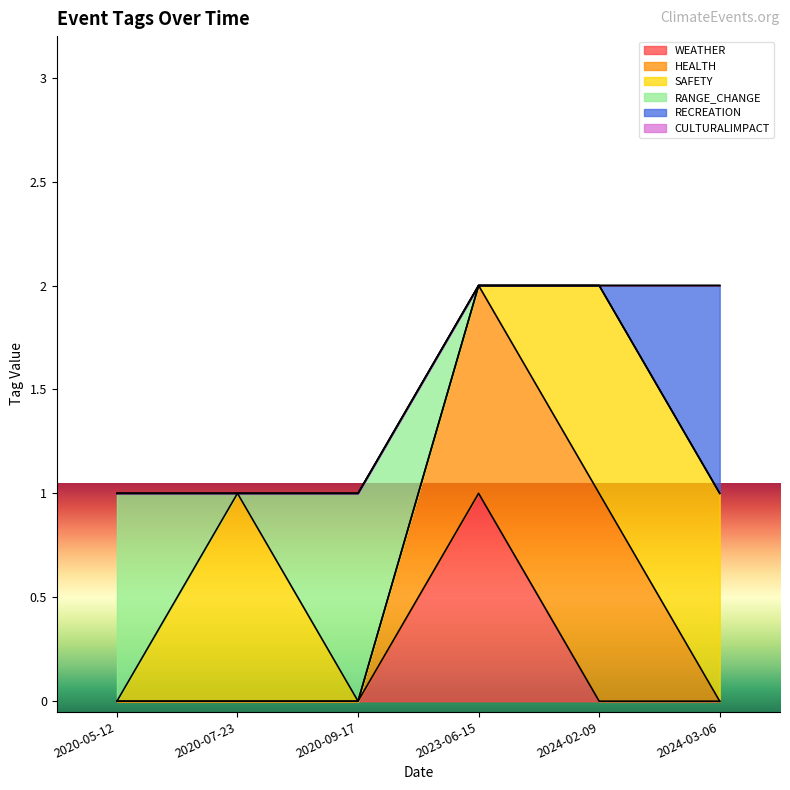

How many positive values does the SAFETY series have?

3